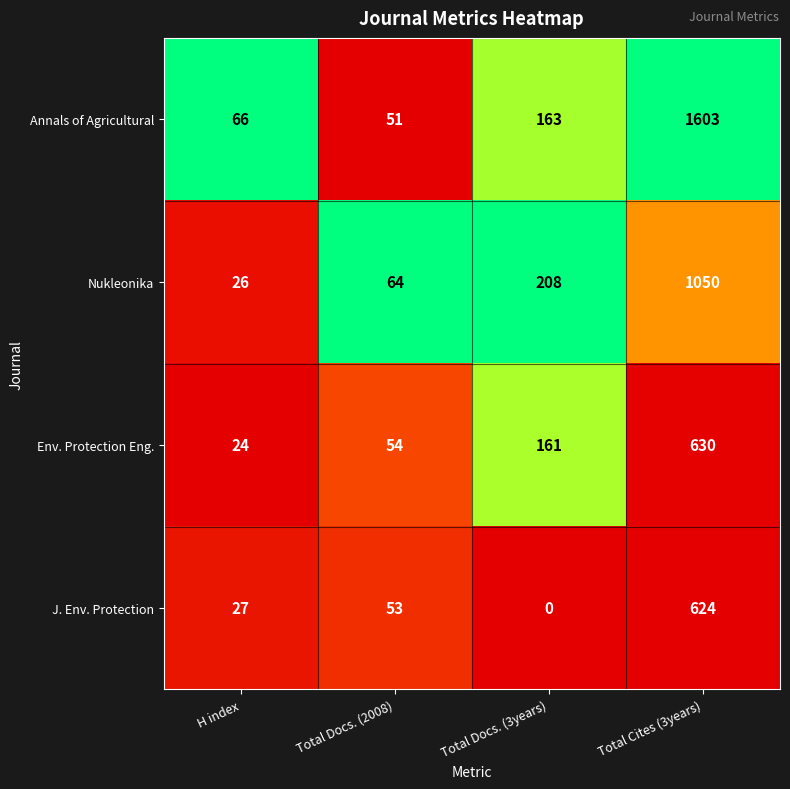

Rank the series by their maximum value, from lowest to highest.

J. Env. Protection, Env. Protection Eng., Nukleonika, Annals of Agricultural